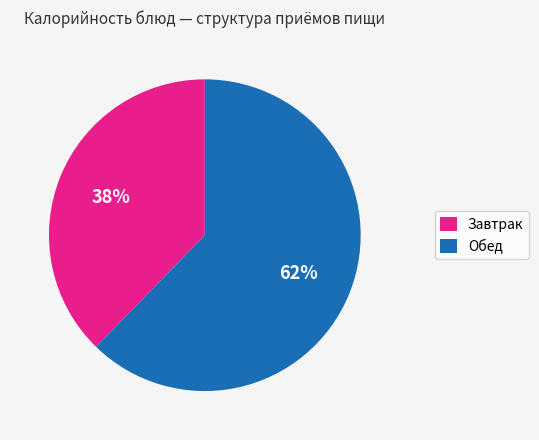

Approximately how many times larger is the value at Завтрак compared to Обед?

0.6